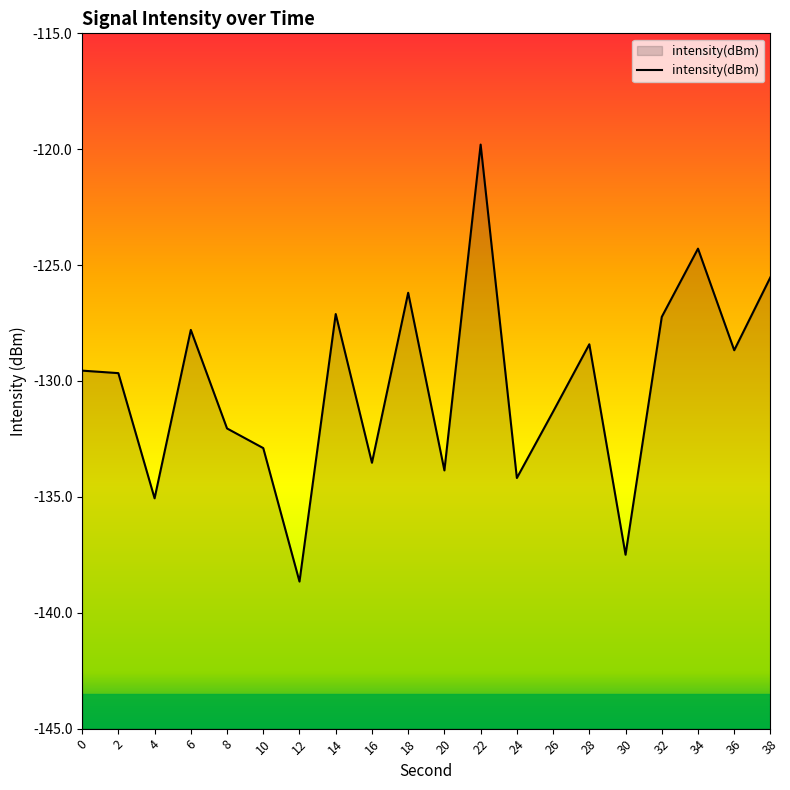

How many interior local valleys (lower than both neighbors) does the data have?

7